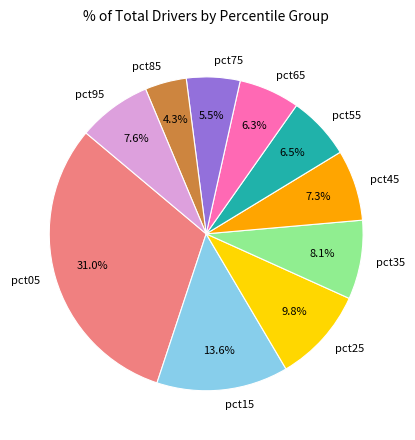

How much of the chart is everything except pct15?

86.4%